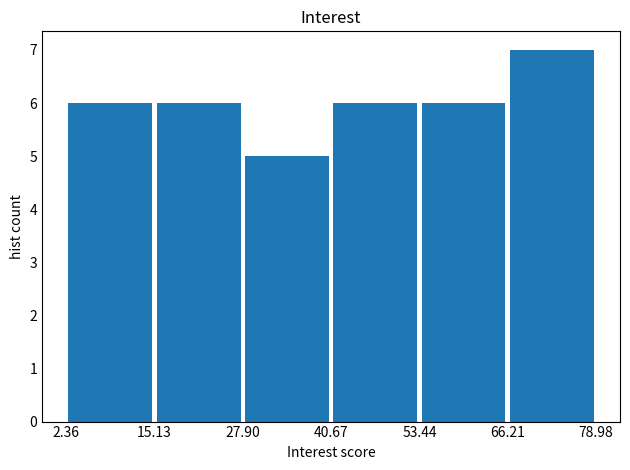

What is the height of the bar covering 40.67 to 53.44 on the x-axis? The values are not printed on the chart, so give them approximately, as read against the axis.

6